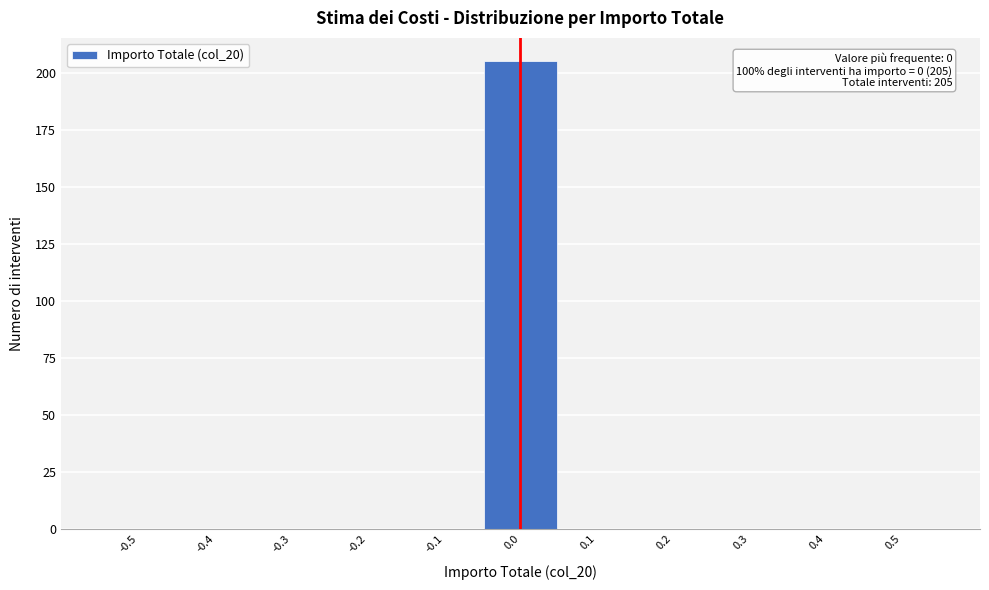

Reading left to right, extract all data points from this chart.

-0.5=0	-0.4=0	-0.3=0	-0.2=0	-0.1=0	0.0=205	0.1=0	0.2=0	0.3=0	0.4=0	0.5=0